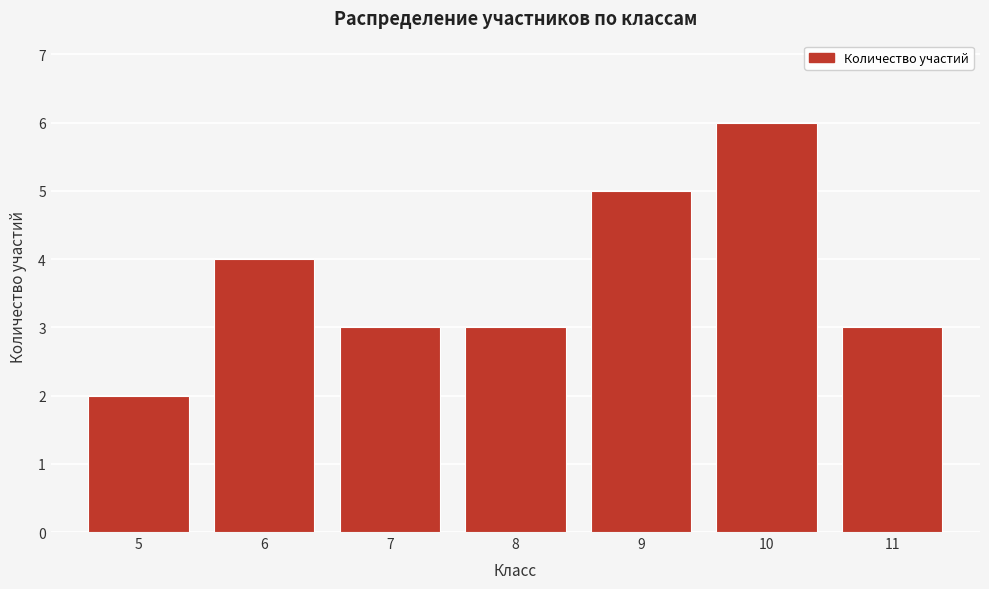

Reading left to right, extract all data points from this chart.

2	4	3	3	5	6	3